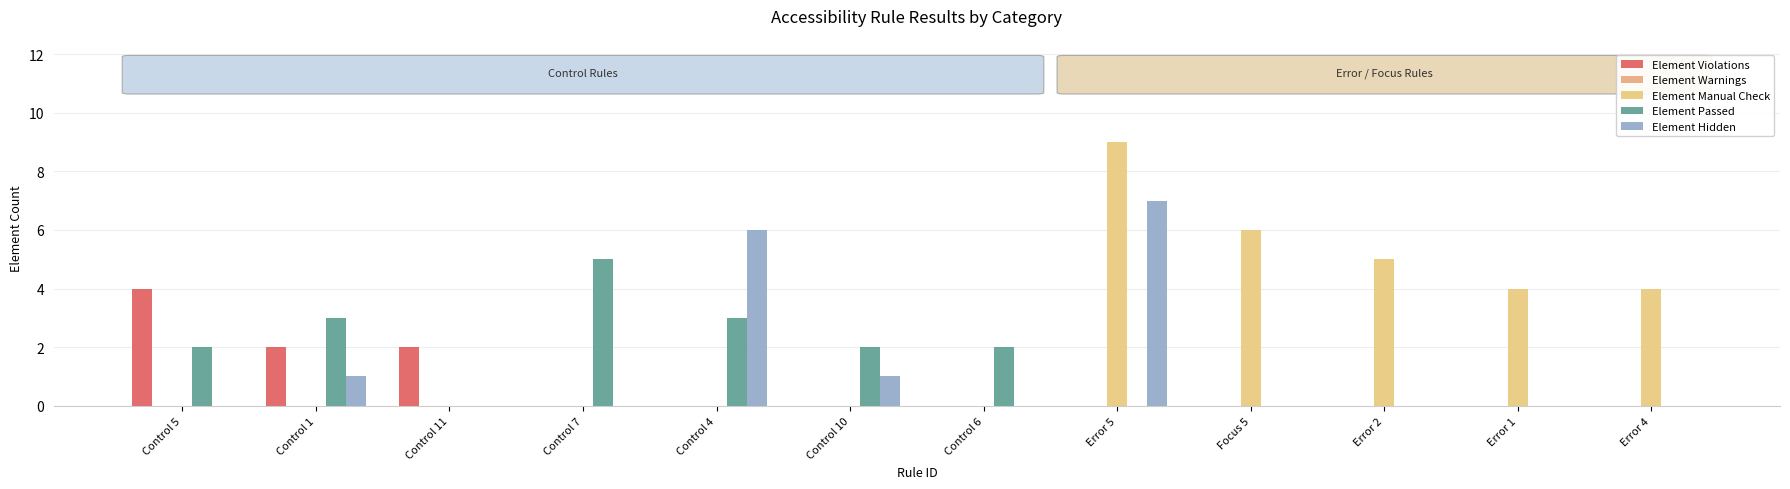

True or false: Element Passed has a value of 0 at Error 5.

True